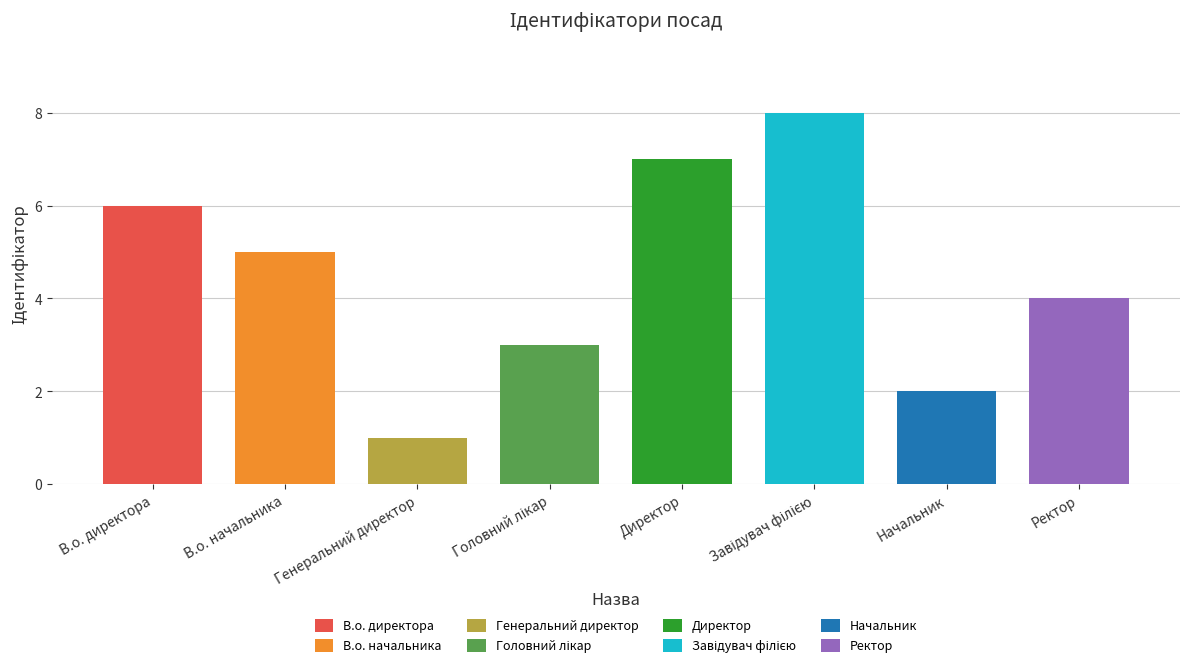

Between Ректор and Начальник, which is larger?

Ректор